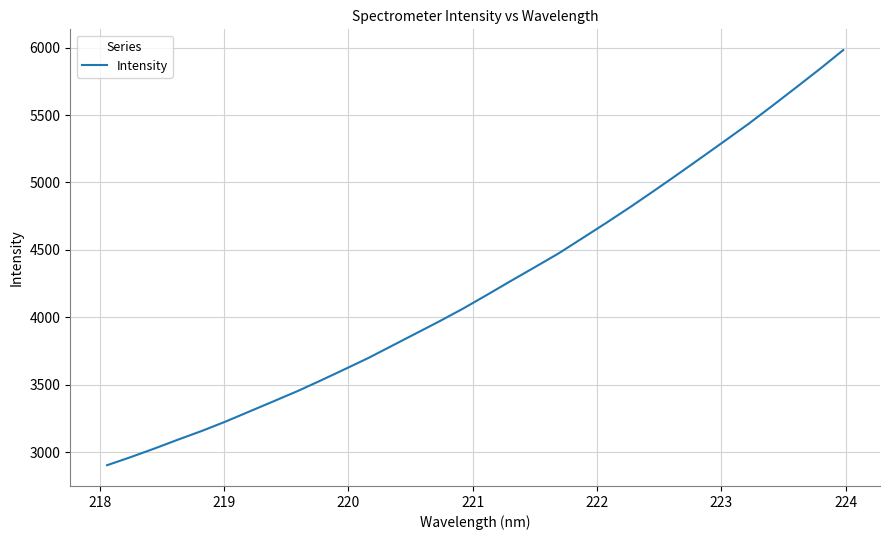

What is the maximum value shown in the chart?

5982.1